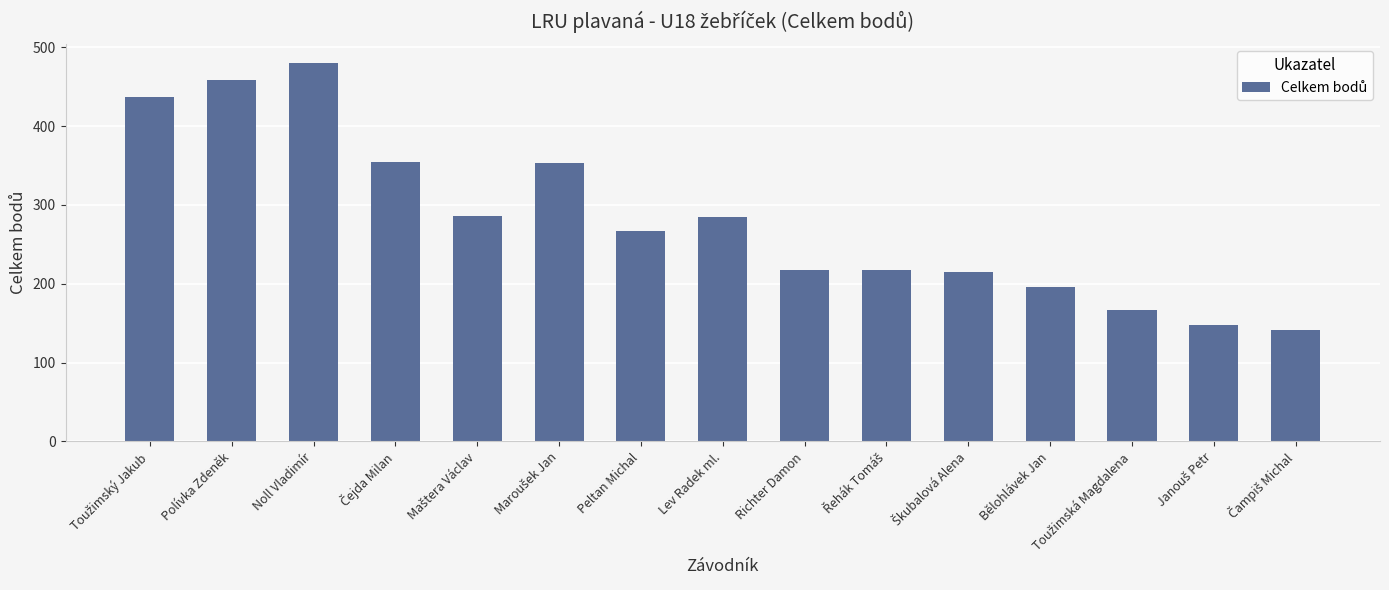

Which label corresponds to the largest value in the chart?

Noll Vladimír